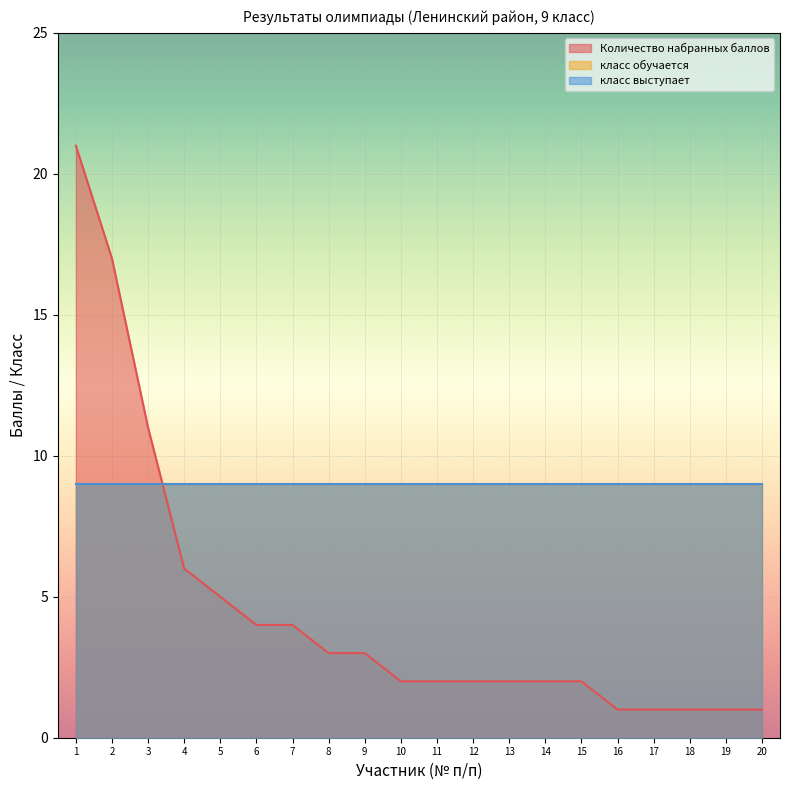

At which label is Количество набранных баллов closest to 11?

3